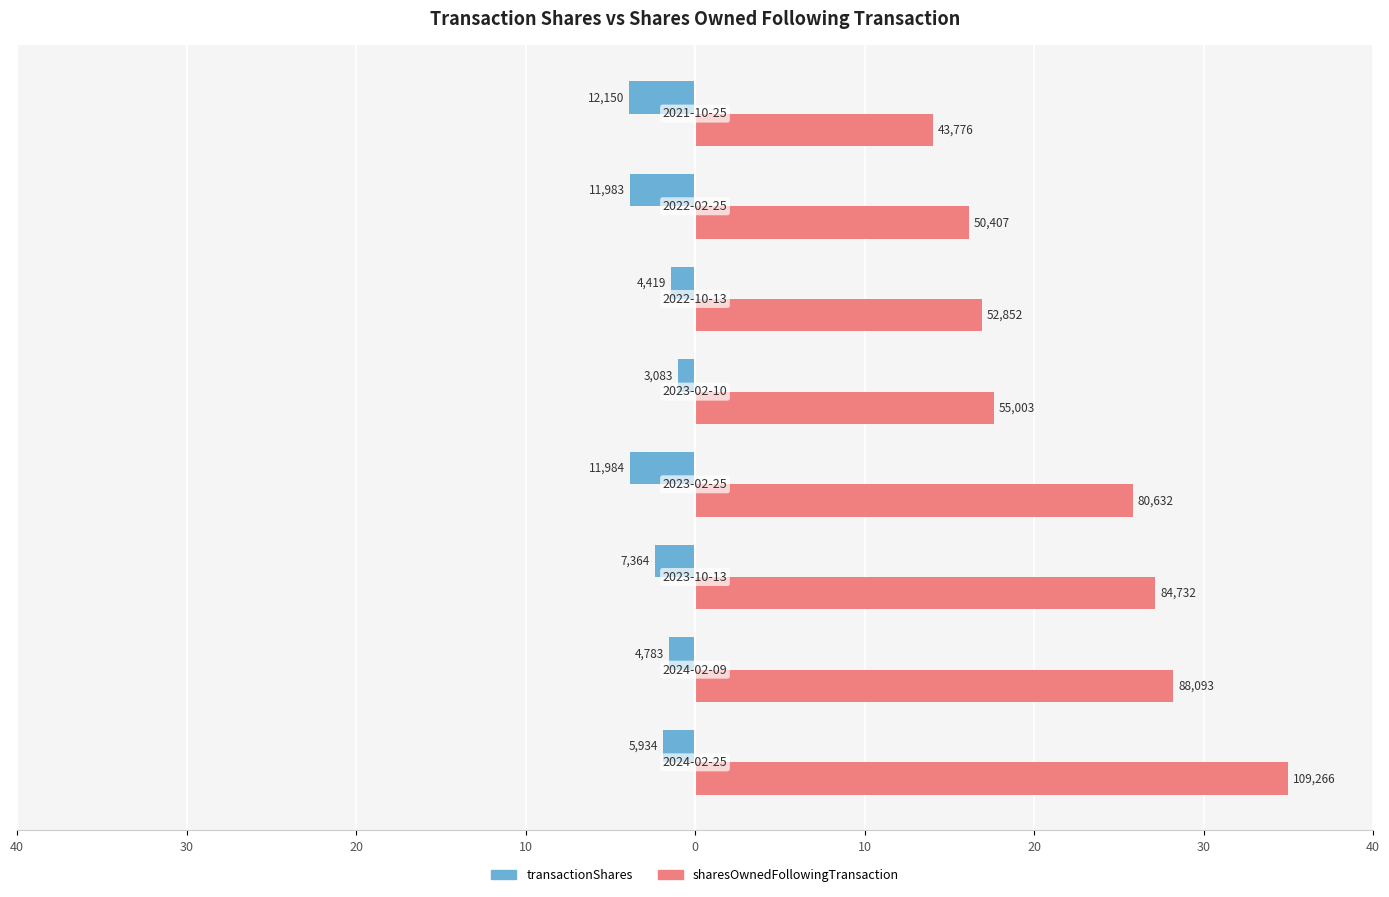

What are all the series names shown in the legend?

transactionShares, sharesOwnedFollowingTransaction